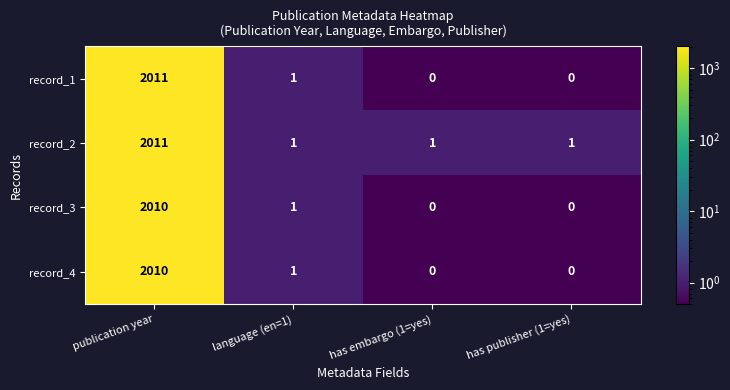

Count the number of data series in this chart.

4